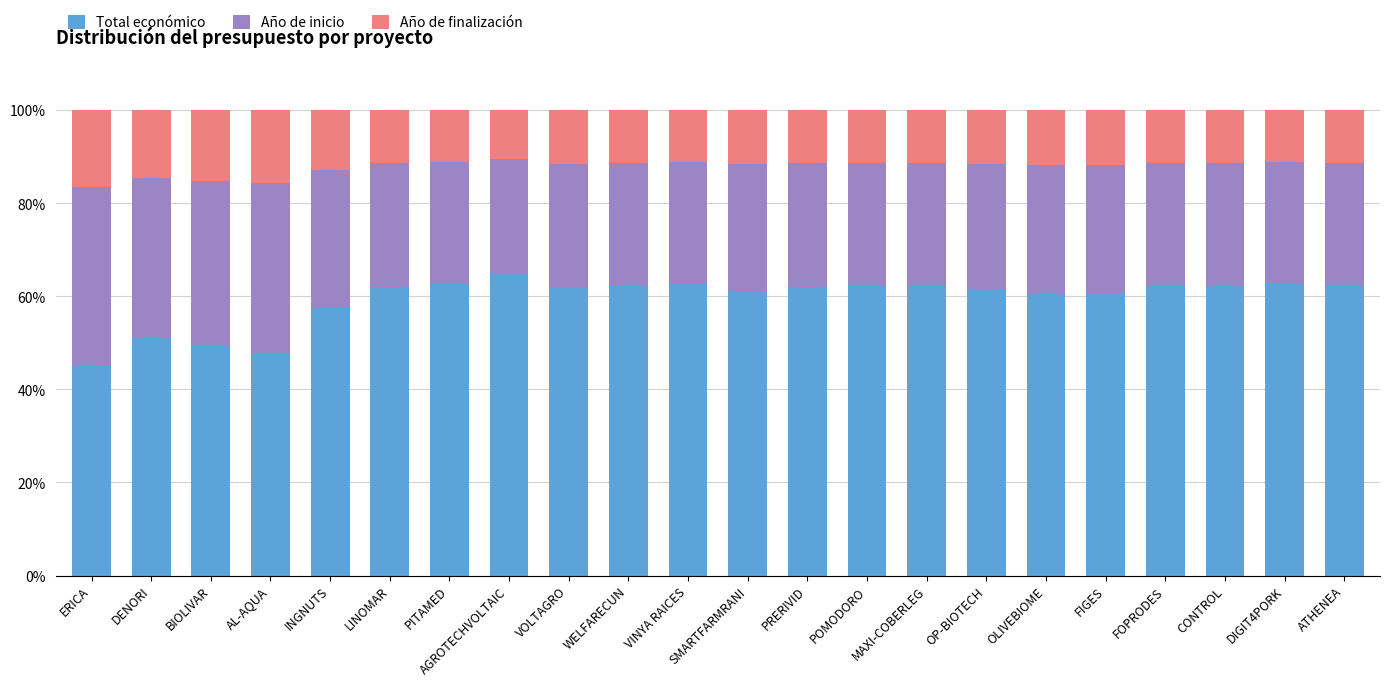

Which category has the lowest value in the Total económico series?

ERICA